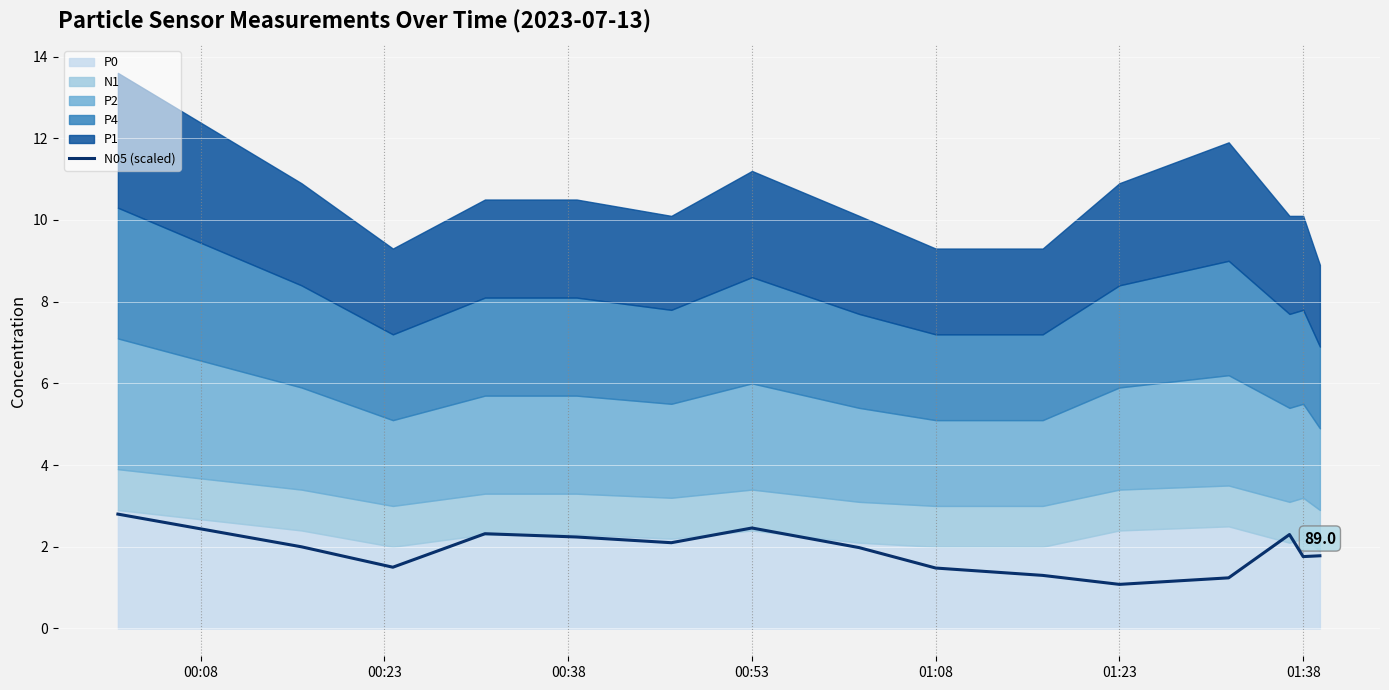

The N05 (scaled) series shows 2.3 at 01:38. True or false?

False